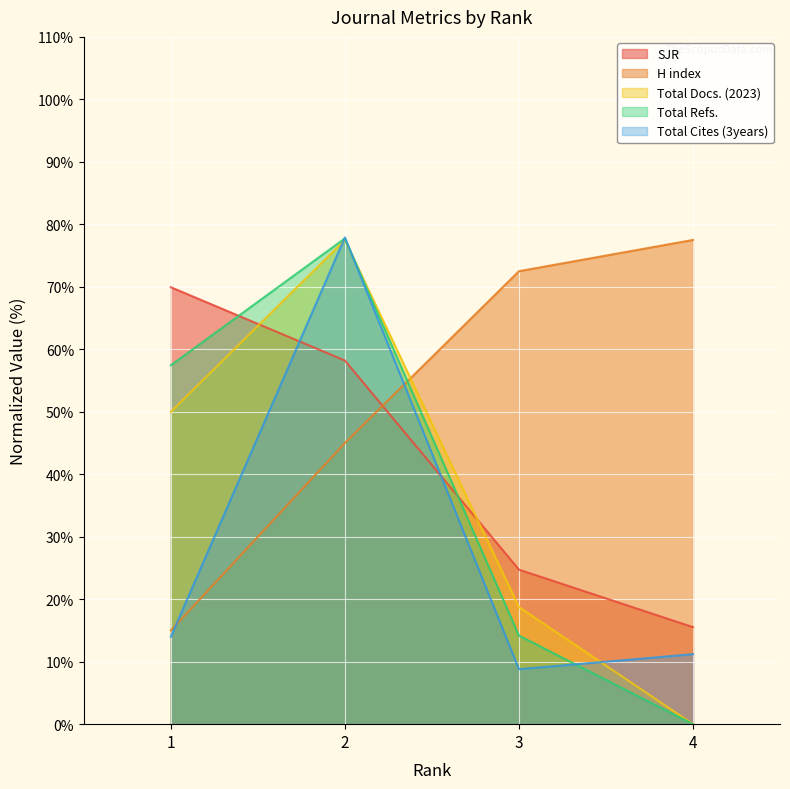

Which series has the largest range (max minus min)?

Total Refs.